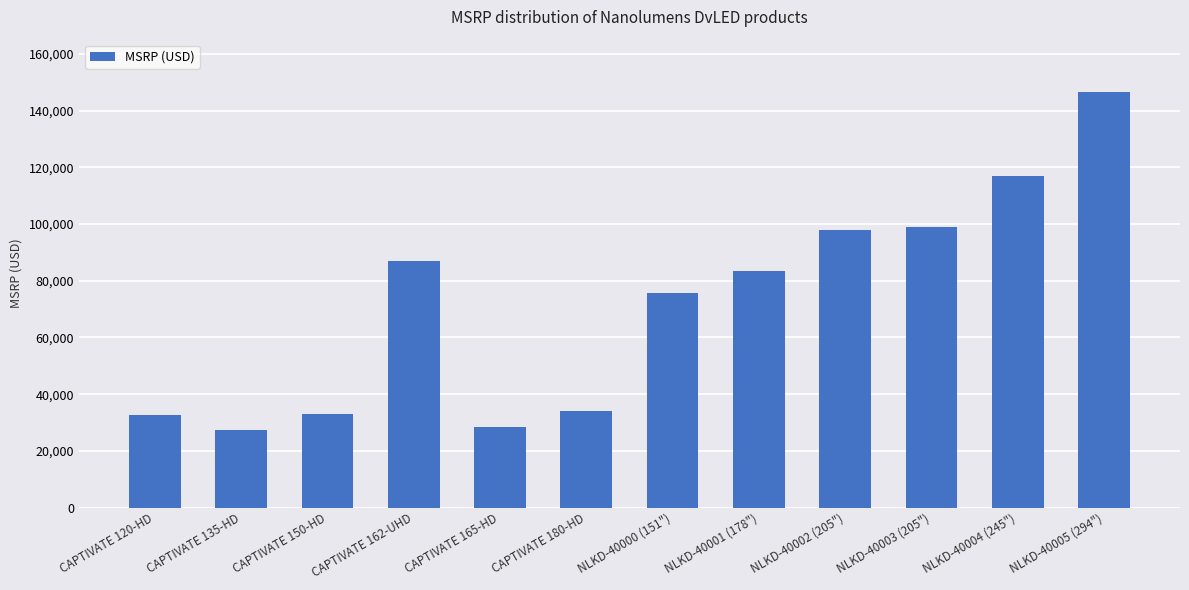

The value at CAPTIVATE 135-HD is 27240. True or false?

True